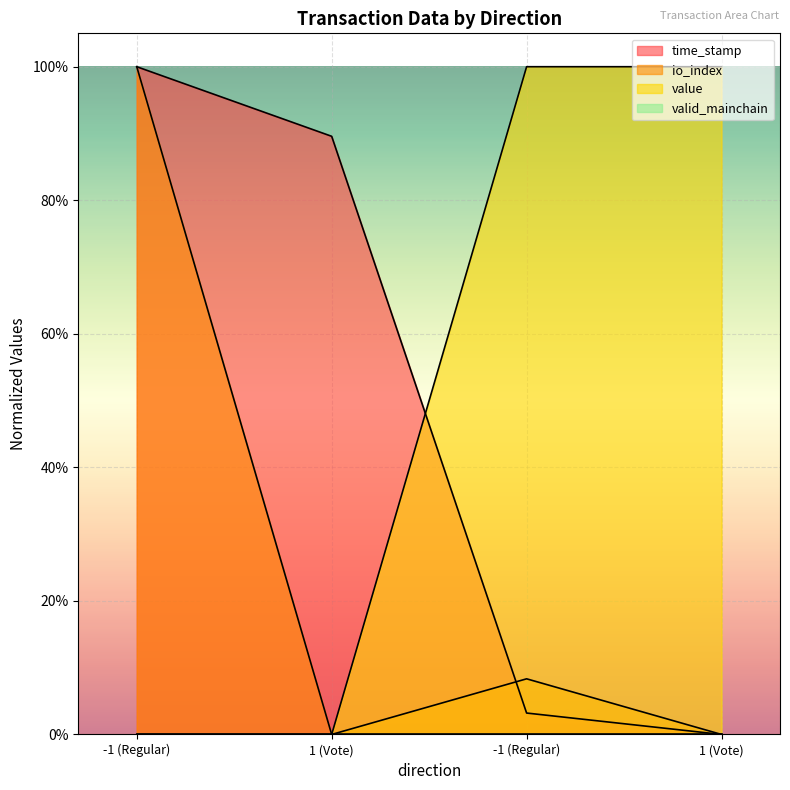

Which category has the lowest value in the io_index series?

1 (Vote)